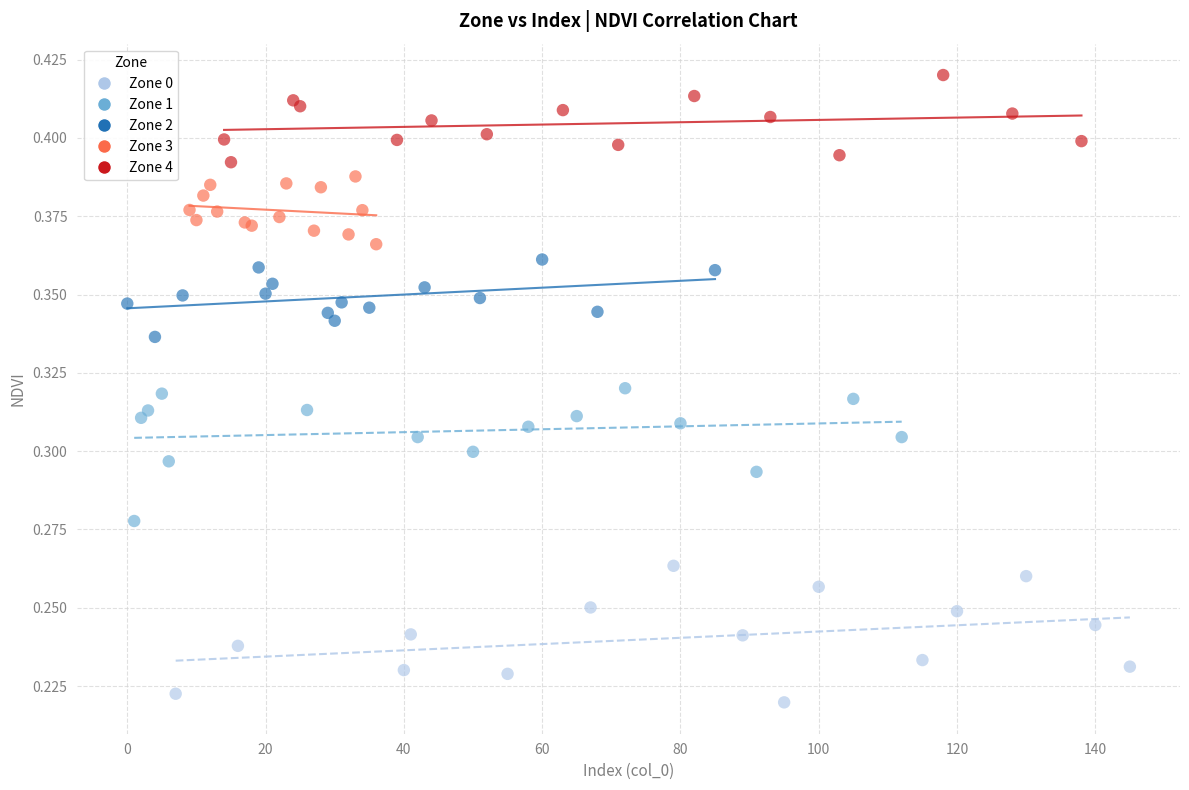

What are all the series names shown in the legend?

Zone 0, Zone 1, Zone 2, Zone 3, Zone 4